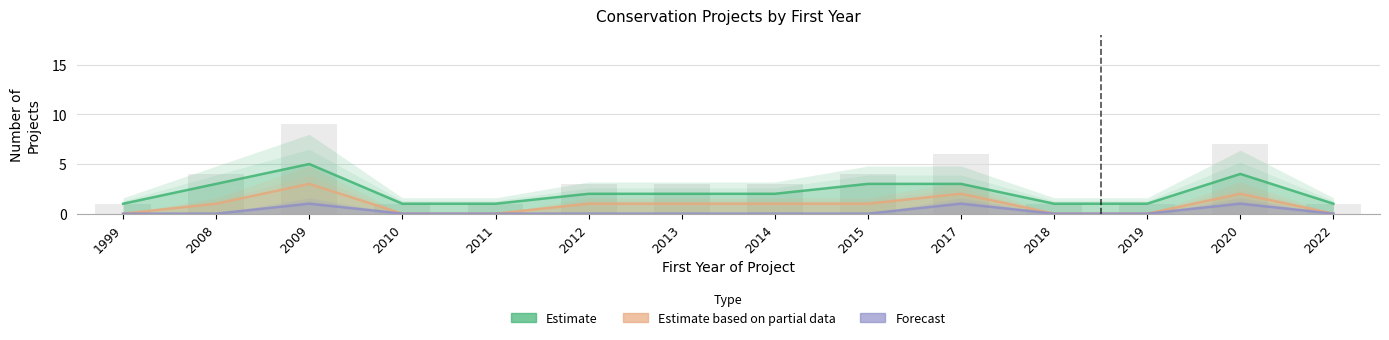

Which has a higher value, 2008 or 2012?

2008